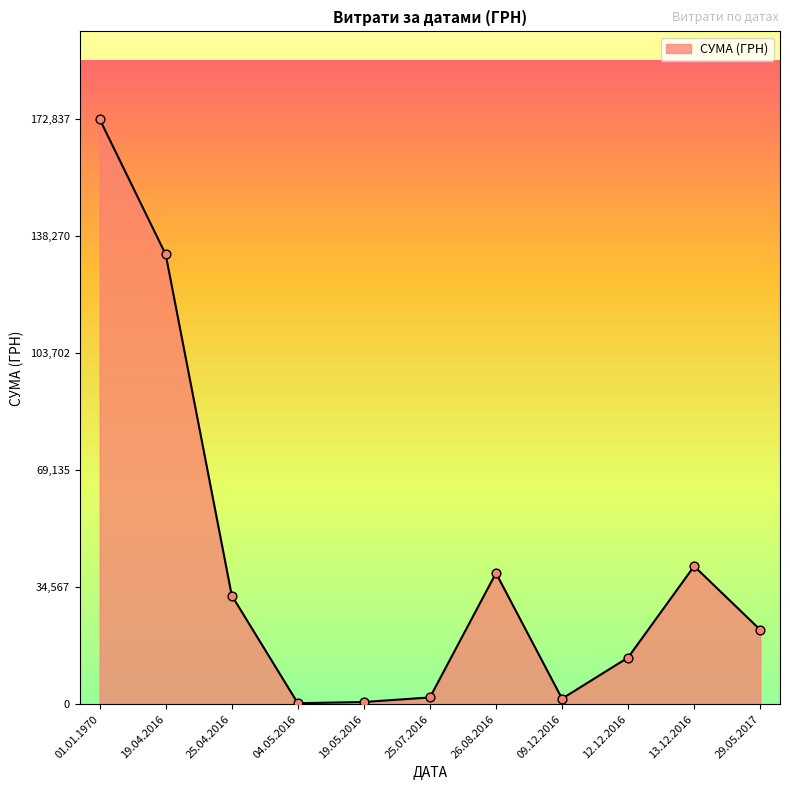

What is the change in value from 12.12.2016 to 13.12.2016?

+26999.7